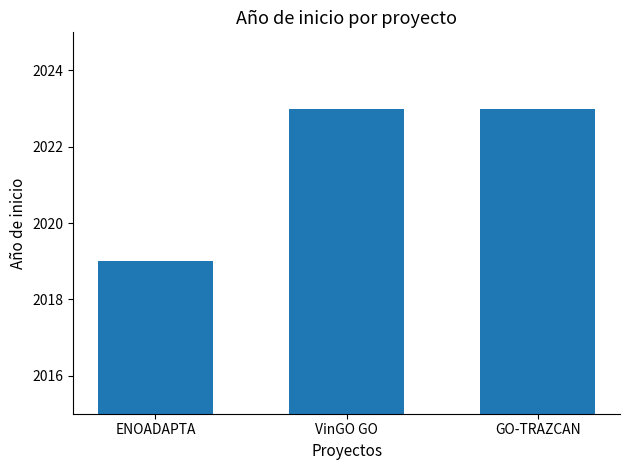

How many values are below 2023?

1